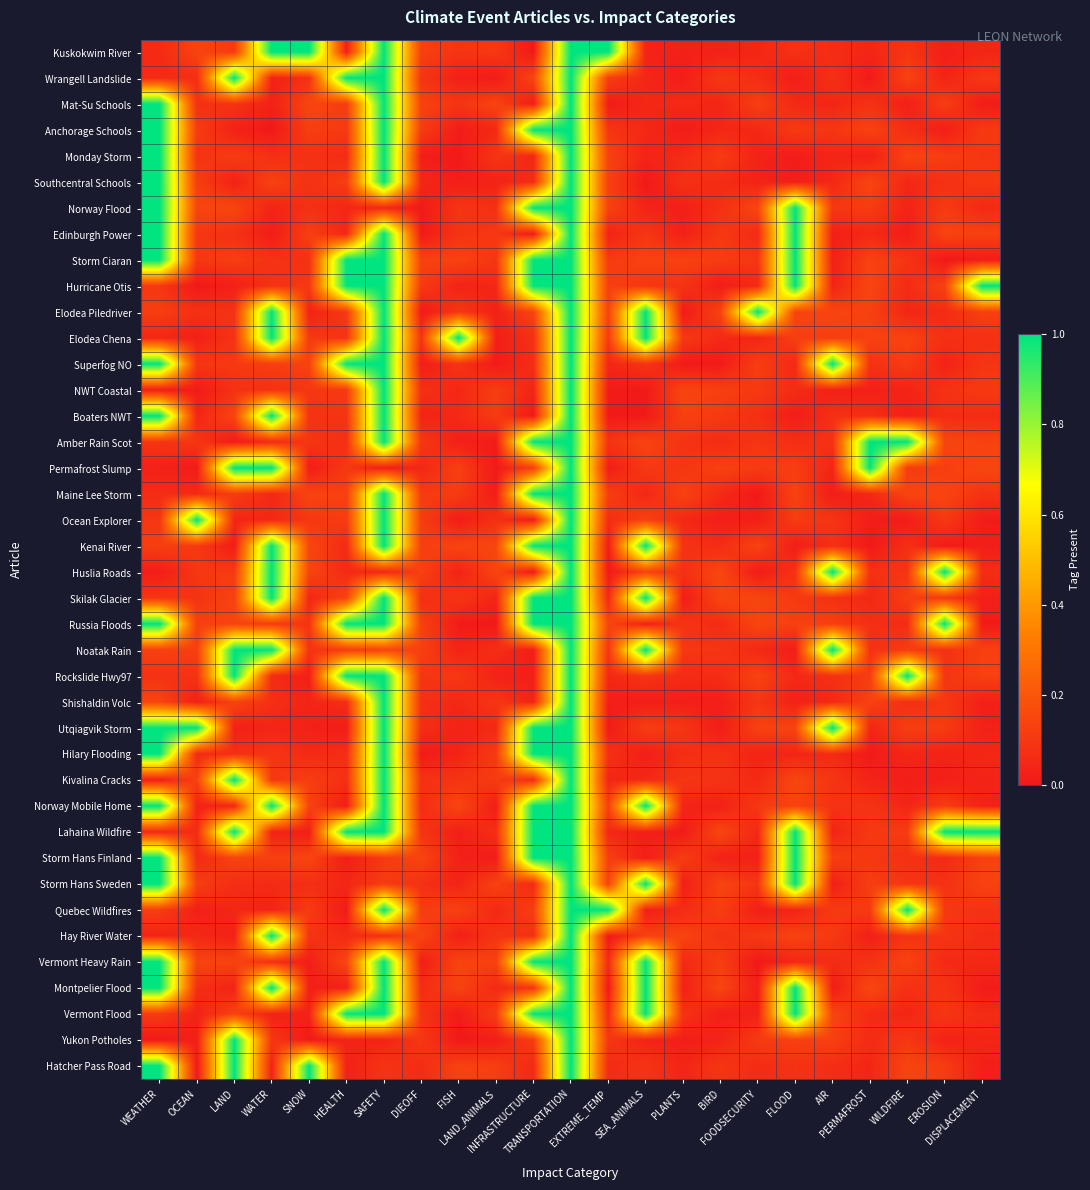

Reading left to right, extract all data points from this chart.

Kuskokwim River: WEATHER=0.1	OCEAN=0.1	LAND=0.1	WATER=1.0	SNOW=1.0	HEALTH=0.0	SAFETY=1.0	DIEOFF=0.1	FISH=0.1	LAND_ANIMALS=0.1	INFRASTRUCTURE=0.0	TRANSPORTATION=1.0	EXTREME_TEMP=1.0	SEA_ANIMALS=0.0	PLANTS=0.0	BIRD=0.0	FOODSECURITY=0.0	FLOOD=0.1	AIR=0.1	PERMAFROST=0.0	WILDFIRE=0.1	EROSION=0.0	DISPLACEMENT=0.0
Wrangell Landslide: WEATHER=0.1	OCEAN=0.1	LAND=1.0	WATER=0.0	SNOW=0.1	HEALTH=1.0	SAFETY=1.0	DIEOFF=0.1	FISH=0.0	LAND_ANIMALS=0.0	INFRASTRUCTURE=0.1	TRANSPORTATION=1.0	EXTREME_TEMP=0.1	SEA_ANIMALS=0.0	PLANTS=0.0	BIRD=0.1	FOODSECURITY=0.1	FLOOD=0.0	AIR=0.1	PERMAFROST=0.0	WILDFIRE=0.1	EROSION=0.0	DISPLACEMENT=0.1
Mat-Su Schools: WEATHER=1.0	OCEAN=0.1	LAND=0.1	WATER=0.0	SNOW=0.1	HEALTH=0.1	SAFETY=1.0	DIEOFF=0.1	FISH=0.1	LAND_ANIMALS=0.1	INFRASTRUCTURE=0.0	TRANSPORTATION=1.0	EXTREME_TEMP=0.0	SEA_ANIMALS=0.0	PLANTS=0.1	BIRD=0.0	FOODSECURITY=0.1	FLOOD=0.1	AIR=0.0	PERMAFROST=0.1	WILDFIRE=0.0	EROSION=0.1	DISPLACEMENT=0.0
Anchorage Schools: WEATHER=1.0	OCEAN=0.1	LAND=0.0	WATER=0.0	SNOW=0.1	HEALTH=0.1	SAFETY=1.0	DIEOFF=0.1	FISH=0.0	LAND_ANIMALS=0.1	INFRASTRUCTURE=1.0	TRANSPORTATION=1.0	EXTREME_TEMP=0.1	SEA_ANIMALS=0.0	PLANTS=0.0	BIRD=0.0	FOODSECURITY=0.0	FLOOD=0.1	AIR=0.1	PERMAFROST=0.1	WILDFIRE=0.1	EROSION=0.0	DISPLACEMENT=0.1
Monday Storm: WEATHER=1.0	OCEAN=0.1	LAND=0.1	WATER=0.1	SNOW=0.1	HEALTH=0.1	SAFETY=1.0	DIEOFF=0.0	FISH=0.0	LAND_ANIMALS=0.1	INFRASTRUCTURE=0.0	TRANSPORTATION=1.0	EXTREME_TEMP=0.1	SEA_ANIMALS=0.0	PLANTS=0.1	BIRD=0.1	FOODSECURITY=0.0	FLOOD=0.0	AIR=0.0	PERMAFROST=0.0	WILDFIRE=0.1	EROSION=0.1	DISPLACEMENT=0.1
Southcentral Schools: WEATHER=1.0	OCEAN=0.1	LAND=0.0	WATER=0.1	SNOW=0.1	HEALTH=0.1	SAFETY=1.0	DIEOFF=0.0	FISH=0.0	LAND_ANIMALS=0.0	INFRASTRUCTURE=0.1	TRANSPORTATION=1.0	EXTREME_TEMP=0.1	SEA_ANIMALS=0.0	PLANTS=0.1	BIRD=0.1	FOODSECURITY=0.0	FLOOD=0.0	AIR=0.1	PERMAFROST=0.1	WILDFIRE=0.0	EROSION=0.1	DISPLACEMENT=0.1
Norway Flood: WEATHER=1.0	OCEAN=0.1	LAND=0.1	WATER=0.0	SNOW=0.1	HEALTH=0.0	SAFETY=0.0	DIEOFF=0.0	FISH=0.1	LAND_ANIMALS=0.1	INFRASTRUCTURE=1.0	TRANSPORTATION=1.0	EXTREME_TEMP=0.1	SEA_ANIMALS=0.0	PLANTS=0.0	BIRD=0.1	FOODSECURITY=0.1	FLOOD=1.0	AIR=0.1	PERMAFROST=0.1	WILDFIRE=0.0	EROSION=0.1	DISPLACEMENT=0.1
Edinburgh Power: WEATHER=1.0	OCEAN=0.1	LAND=0.1	WATER=0.0	SNOW=0.1	HEALTH=0.0	SAFETY=1.0	DIEOFF=0.0	FISH=0.1	LAND_ANIMALS=0.1	INFRASTRUCTURE=0.0	TRANSPORTATION=1.0	EXTREME_TEMP=0.0	SEA_ANIMALS=0.1	PLANTS=0.0	BIRD=0.1	FOODSECURITY=0.1	FLOOD=1.0	AIR=0.0	PERMAFROST=0.1	WILDFIRE=0.0	EROSION=0.1	DISPLACEMENT=0.1
Storm Ciaran: WEATHER=1.0	OCEAN=0.1	LAND=0.1	WATER=0.1	SNOW=0.1	HEALTH=1.0	SAFETY=1.0	DIEOFF=0.1	FISH=0.1	LAND_ANIMALS=0.1	INFRASTRUCTURE=1.0	TRANSPORTATION=1.0	EXTREME_TEMP=0.1	SEA_ANIMALS=0.1	PLANTS=0.1	BIRD=0.1	FOODSECURITY=0.1	FLOOD=1.0	AIR=0.0	PERMAFROST=0.1	WILDFIRE=0.1	EROSION=0.0	DISPLACEMENT=0.0
Hurricane Otis: WEATHER=0.1	OCEAN=0.0	LAND=0.0	WATER=0.1	SNOW=0.1	HEALTH=1.0	SAFETY=1.0	DIEOFF=0.1	FISH=0.0	LAND_ANIMALS=0.0	INFRASTRUCTURE=1.0	TRANSPORTATION=1.0	EXTREME_TEMP=0.1	SEA_ANIMALS=0.1	PLANTS=0.1	BIRD=0.0	FOODSECURITY=0.1	FLOOD=1.0	AIR=0.0	PERMAFROST=0.1	WILDFIRE=0.1	EROSION=0.1	DISPLACEMENT=1.0
Elodea Piledriver: WEATHER=0.1	OCEAN=0.1	LAND=0.1	WATER=1.0	SNOW=0.0	HEALTH=0.1	SAFETY=1.0	DIEOFF=0.0	FISH=0.1	LAND_ANIMALS=0.0	INFRASTRUCTURE=0.1	TRANSPORTATION=1.0	EXTREME_TEMP=0.1	SEA_ANIMALS=1.0	PLANTS=0.0	BIRD=0.1	FOODSECURITY=1.0	FLOOD=0.1	AIR=0.1	PERMAFROST=0.1	WILDFIRE=0.0	EROSION=0.1	DISPLACEMENT=0.1
Elodea Chena: WEATHER=0.0	OCEAN=0.0	LAND=0.1	WATER=1.0	SNOW=0.1	HEALTH=0.1	SAFETY=1.0	DIEOFF=0.1	FISH=1.0	LAND_ANIMALS=0.0	INFRASTRUCTURE=0.1	TRANSPORTATION=1.0	EXTREME_TEMP=0.1	SEA_ANIMALS=1.0	PLANTS=0.1	BIRD=0.1	FOODSECURITY=0.0	FLOOD=0.1	AIR=0.1	PERMAFROST=0.1	WILDFIRE=0.1	EROSION=0.1	DISPLACEMENT=0.1
Superfog NO: WEATHER=1.0	OCEAN=0.1	LAND=0.1	WATER=0.1	SNOW=0.1	HEALTH=1.0	SAFETY=1.0	DIEOFF=0.0	FISH=0.1	LAND_ANIMALS=0.0	INFRASTRUCTURE=0.1	TRANSPORTATION=1.0	EXTREME_TEMP=0.0	SEA_ANIMALS=0.1	PLANTS=0.0	BIRD=0.0	FOODSECURITY=0.1	FLOOD=0.1	AIR=1.0	PERMAFROST=0.1	WILDFIRE=0.1	EROSION=0.0	DISPLACEMENT=0.1
NWT Coastal: WEATHER=0.0	OCEAN=0.0	LAND=0.1	WATER=0.1	SNOW=0.1	HEALTH=0.1	SAFETY=1.0	DIEOFF=0.1	FISH=0.0	LAND_ANIMALS=0.1	INFRASTRUCTURE=0.0	TRANSPORTATION=1.0	EXTREME_TEMP=0.0	SEA_ANIMALS=0.0	PLANTS=0.1	BIRD=0.1	FOODSECURITY=0.1	FLOOD=0.1	AIR=0.0	PERMAFROST=0.0	WILDFIRE=0.0	EROSION=0.1	DISPLACEMENT=0.1
Boaters NWT: WEATHER=1.0	OCEAN=0.0	LAND=0.1	WATER=1.0	SNOW=0.1	HEALTH=0.1	SAFETY=1.0	DIEOFF=0.0	FISH=0.1	LAND_ANIMALS=0.1	INFRASTRUCTURE=0.0	TRANSPORTATION=1.0	EXTREME_TEMP=0.0	SEA_ANIMALS=0.0	PLANTS=0.1	BIRD=0.1	FOODSECURITY=0.1	FLOOD=0.0	AIR=0.1	PERMAFROST=0.1	WILDFIRE=0.0	EROSION=0.1	DISPLACEMENT=0.1
Amber Rain Scot: WEATHER=0.1	OCEAN=0.1	LAND=0.0	WATER=0.1	SNOW=0.1	HEALTH=0.1	SAFETY=1.0	DIEOFF=0.1	FISH=0.0	LAND_ANIMALS=0.0	INFRASTRUCTURE=1.0	TRANSPORTATION=1.0	EXTREME_TEMP=0.1	SEA_ANIMALS=0.1	PLANTS=0.1	BIRD=0.1	FOODSECURITY=0.1	FLOOD=0.1	AIR=0.1	PERMAFROST=1.0	WILDFIRE=1.0	EROSION=0.1	DISPLACEMENT=0.1
Permafrost Slump: WEATHER=0.0	OCEAN=0.0	LAND=1.0	WATER=1.0	SNOW=0.0	HEALTH=0.1	SAFETY=0.0	DIEOFF=0.0	FISH=0.1	LAND_ANIMALS=0.0	INFRASTRUCTURE=0.1	TRANSPORTATION=1.0	EXTREME_TEMP=0.0	SEA_ANIMALS=0.1	PLANTS=0.1	BIRD=0.1	FOODSECURITY=0.1	FLOOD=0.1	AIR=0.0	PERMAFROST=1.0	WILDFIRE=0.1	EROSION=0.1	DISPLACEMENT=0.1
Maine Lee Storm: WEATHER=0.1	OCEAN=0.1	LAND=0.1	WATER=0.1	SNOW=0.1	HEALTH=0.1	SAFETY=1.0	DIEOFF=0.1	FISH=0.1	LAND_ANIMALS=0.0	INFRASTRUCTURE=1.0	TRANSPORTATION=1.0	EXTREME_TEMP=0.1	SEA_ANIMALS=0.0	PLANTS=0.1	BIRD=0.1	FOODSECURITY=0.0	FLOOD=0.1	AIR=0.0	PERMAFROST=0.0	WILDFIRE=0.1	EROSION=0.1	DISPLACEMENT=0.1
Ocean Explorer: WEATHER=0.1	OCEAN=1.0	LAND=0.0	WATER=0.0	SNOW=0.1	HEALTH=0.1	SAFETY=1.0	DIEOFF=0.1	FISH=0.0	LAND_ANIMALS=0.1	INFRASTRUCTURE=0.0	TRANSPORTATION=1.0	EXTREME_TEMP=0.1	SEA_ANIMALS=0.1	PLANTS=0.1	BIRD=0.0	FOODSECURITY=0.0	FLOOD=0.1	AIR=0.1	PERMAFROST=0.0	WILDFIRE=0.0	EROSION=0.1	DISPLACEMENT=0.0
Kenai River: WEATHER=0.1	OCEAN=0.1	LAND=0.0	WATER=1.0	SNOW=0.1	HEALTH=0.1	SAFETY=1.0	DIEOFF=0.1	FISH=0.1	LAND_ANIMALS=0.1	INFRASTRUCTURE=1.0	TRANSPORTATION=1.0	EXTREME_TEMP=0.0	SEA_ANIMALS=1.0	PLANTS=0.1	BIRD=0.1	FOODSECURITY=0.1	FLOOD=0.0	AIR=0.1	PERMAFROST=0.0	WILDFIRE=0.1	EROSION=0.0	DISPLACEMENT=0.0
Huslia Roads: WEATHER=0.0	OCEAN=0.1	LAND=0.1	WATER=1.0	SNOW=0.1	HEALTH=0.1	SAFETY=0.0	DIEOFF=0.1	FISH=0.0	LAND_ANIMALS=0.1	INFRASTRUCTURE=0.0	TRANSPORTATION=1.0	EXTREME_TEMP=0.0	SEA_ANIMALS=0.1	PLANTS=0.1	BIRD=0.1	FOODSECURITY=0.0	FLOOD=0.1	AIR=1.0	PERMAFROST=0.1	WILDFIRE=0.1	EROSION=1.0	DISPLACEMENT=0.1
Skilak Glacier: WEATHER=0.1	OCEAN=0.1	LAND=0.1	WATER=1.0	SNOW=0.0	HEALTH=0.1	SAFETY=1.0	DIEOFF=0.1	FISH=0.1	LAND_ANIMALS=0.0	INFRASTRUCTURE=1.0	TRANSPORTATION=1.0	EXTREME_TEMP=0.1	SEA_ANIMALS=1.0	PLANTS=0.0	BIRD=0.1	FOODSECURITY=0.1	FLOOD=0.1	AIR=0.1	PERMAFROST=0.0	WILDFIRE=0.1	EROSION=0.1	DISPLACEMENT=0.0
Russia Floods: WEATHER=1.0	OCEAN=0.1	LAND=0.1	WATER=0.1	SNOW=0.1	HEALTH=1.0	SAFETY=1.0	DIEOFF=0.1	FISH=0.0	LAND_ANIMALS=0.0	INFRASTRUCTURE=1.0	TRANSPORTATION=1.0	EXTREME_TEMP=0.1	SEA_ANIMALS=0.0	PLANTS=0.1	BIRD=0.1	FOODSECURITY=0.1	FLOOD=0.1	AIR=0.1	PERMAFROST=0.1	WILDFIRE=0.1	EROSION=1.0	DISPLACEMENT=0.0
Noatak Rain: WEATHER=0.1	OCEAN=0.1	LAND=1.0	WATER=1.0	SNOW=0.1	HEALTH=0.1	SAFETY=0.1	DIEOFF=0.1	FISH=0.0	LAND_ANIMALS=0.1	INFRASTRUCTURE=0.0	TRANSPORTATION=1.0	EXTREME_TEMP=0.1	SEA_ANIMALS=1.0	PLANTS=0.1	BIRD=0.1	FOODSECURITY=0.1	FLOOD=0.0	AIR=1.0	PERMAFROST=0.1	WILDFIRE=0.1	EROSION=0.1	DISPLACEMENT=0.1
Rockslide Hwy97: WEATHER=0.1	OCEAN=0.1	LAND=1.0	WATER=0.1	SNOW=0.0	HEALTH=1.0	SAFETY=1.0	DIEOFF=0.1	FISH=0.1	LAND_ANIMALS=0.0	INFRASTRUCTURE=0.0	TRANSPORTATION=1.0	EXTREME_TEMP=0.1	SEA_ANIMALS=0.1	PLANTS=0.1	BIRD=0.1	FOODSECURITY=0.1	FLOOD=0.1	AIR=0.1	PERMAFROST=0.1	WILDFIRE=1.0	EROSION=0.1	DISPLACEMENT=0.1
Shishaldin Volc: WEATHER=0.1	OCEAN=0.0	LAND=0.1	WATER=0.1	SNOW=0.0	HEALTH=0.1	SAFETY=1.0	DIEOFF=0.1	FISH=0.0	LAND_ANIMALS=0.1	INFRASTRUCTURE=0.0	TRANSPORTATION=1.0	EXTREME_TEMP=0.0	SEA_ANIMALS=0.0	PLANTS=0.0	BIRD=0.0	FOODSECURITY=0.1	FLOOD=0.0	AIR=0.1	PERMAFROST=0.1	WILDFIRE=0.1	EROSION=0.1	DISPLACEMENT=0.0
Utqiagvik Storm: WEATHER=1.0	OCEAN=1.0	LAND=0.0	WATER=0.0	SNOW=0.0	HEALTH=0.0	SAFETY=1.0	DIEOFF=0.1	FISH=0.0	LAND_ANIMALS=0.1	INFRASTRUCTURE=1.0	TRANSPORTATION=1.0	EXTREME_TEMP=0.0	SEA_ANIMALS=0.1	PLANTS=0.1	BIRD=0.0	FOODSECURITY=0.1	FLOOD=0.1	AIR=1.0	PERMAFROST=0.0	WILDFIRE=0.1	EROSION=0.1	DISPLACEMENT=0.0
Hilary Flooding: WEATHER=1.0	OCEAN=0.1	LAND=0.1	WATER=0.1	SNOW=0.1	HEALTH=0.1	SAFETY=1.0	DIEOFF=0.0	FISH=0.0	LAND_ANIMALS=0.1	INFRASTRUCTURE=1.0	TRANSPORTATION=1.0	EXTREME_TEMP=0.1	SEA_ANIMALS=0.0	PLANTS=0.1	BIRD=0.1	FOODSECURITY=0.0	FLOOD=0.0	AIR=0.1	PERMAFROST=0.0	WILDFIRE=0.0	EROSION=0.0	DISPLACEMENT=0.0
Kivalina Cracks: WEATHER=0.0	OCEAN=0.1	LAND=1.0	WATER=0.1	SNOW=0.1	HEALTH=0.1	SAFETY=1.0	DIEOFF=0.1	FISH=0.1	LAND_ANIMALS=0.1	INFRASTRUCTURE=0.1	TRANSPORTATION=1.0	EXTREME_TEMP=0.0	SEA_ANIMALS=0.1	PLANTS=0.1	BIRD=0.1	FOODSECURITY=0.1	FLOOD=0.1	AIR=0.1	PERMAFROST=0.0	WILDFIRE=0.0	EROSION=0.0	DISPLACEMENT=0.0
Norway Mobile Home: WEATHER=1.0	OCEAN=0.0	LAND=0.0	WATER=1.0	SNOW=0.1	HEALTH=0.0	SAFETY=1.0	DIEOFF=0.1	FISH=0.1	LAND_ANIMALS=0.0	INFRASTRUCTURE=1.0	TRANSPORTATION=1.0	EXTREME_TEMP=0.1	SEA_ANIMALS=1.0	PLANTS=0.0	BIRD=0.0	FOODSECURITY=0.1	FLOOD=0.1	AIR=0.1	PERMAFROST=0.1	WILDFIRE=0.0	EROSION=0.1	DISPLACEMENT=0.0
Lahaina Wildfire: WEATHER=0.0	OCEAN=0.1	LAND=1.0	WATER=0.0	SNOW=0.0	HEALTH=1.0	SAFETY=1.0	DIEOFF=0.1	FISH=0.0	LAND_ANIMALS=0.1	INFRASTRUCTURE=1.0	TRANSPORTATION=1.0	EXTREME_TEMP=0.1	SEA_ANIMALS=0.0	PLANTS=0.0	BIRD=0.1	FOODSECURITY=0.0	FLOOD=1.0	AIR=0.0	PERMAFROST=0.1	WILDFIRE=0.1	EROSION=1.0	DISPLACEMENT=1.0
Storm Hans Finland: WEATHER=1.0	OCEAN=0.1	LAND=0.1	WATER=0.1	SNOW=0.1	HEALTH=0.0	SAFETY=0.1	DIEOFF=0.1	FISH=0.0	LAND_ANIMALS=0.0	INFRASTRUCTURE=1.0	TRANSPORTATION=1.0	EXTREME_TEMP=0.1	SEA_ANIMALS=0.0	PLANTS=0.1	BIRD=0.0	FOODSECURITY=0.0	FLOOD=1.0	AIR=0.1	PERMAFROST=0.1	WILDFIRE=0.1	EROSION=0.1	DISPLACEMENT=0.1
Storm Hans Sweden: WEATHER=1.0	OCEAN=0.1	LAND=0.1	WATER=0.1	SNOW=0.1	HEALTH=0.0	SAFETY=0.1	DIEOFF=0.1	FISH=0.0	LAND_ANIMALS=0.1	INFRASTRUCTURE=0.1	TRANSPORTATION=1.0	EXTREME_TEMP=0.1	SEA_ANIMALS=1.0	PLANTS=0.0	BIRD=0.1	FOODSECURITY=0.1	FLOOD=1.0	AIR=0.0	PERMAFROST=0.1	WILDFIRE=0.1	EROSION=0.1	DISPLACEMENT=0.1
Quebec Wildfires: WEATHER=0.1	OCEAN=0.0	LAND=0.0	WATER=0.0	SNOW=0.1	HEALTH=0.0	SAFETY=1.0	DIEOFF=0.1	FISH=0.1	LAND_ANIMALS=0.1	INFRASTRUCTURE=0.1	TRANSPORTATION=1.0	EXTREME_TEMP=1.0	SEA_ANIMALS=0.0	PLANTS=0.1	BIRD=0.1	FOODSECURITY=0.0	FLOOD=0.0	AIR=0.1	PERMAFROST=0.1	WILDFIRE=1.0	EROSION=0.1	DISPLACEMENT=0.1
Hay River Water: WEATHER=0.0	OCEAN=0.1	LAND=0.0	WATER=1.0	SNOW=0.1	HEALTH=0.1	SAFETY=0.1	DIEOFF=0.1	FISH=0.0	LAND_ANIMALS=0.1	INFRASTRUCTURE=0.1	TRANSPORTATION=1.0	EXTREME_TEMP=0.0	SEA_ANIMALS=0.1	PLANTS=0.1	BIRD=0.1	FOODSECURITY=0.1	FLOOD=0.1	AIR=0.1	PERMAFROST=0.0	WILDFIRE=0.1	EROSION=0.1	DISPLACEMENT=0.1
Vermont Heavy Rain: WEATHER=1.0	OCEAN=0.1	LAND=0.1	WATER=0.1	SNOW=0.0	HEALTH=0.1	SAFETY=1.0	DIEOFF=0.0	FISH=0.1	LAND_ANIMALS=0.1	INFRASTRUCTURE=1.0	TRANSPORTATION=1.0	EXTREME_TEMP=0.1	SEA_ANIMALS=1.0	PLANTS=0.1	BIRD=0.1	FOODSECURITY=0.0	FLOOD=0.1	AIR=0.1	PERMAFROST=0.1	WILDFIRE=0.1	EROSION=0.1	DISPLACEMENT=0.1
Montpelier Flood: WEATHER=1.0	OCEAN=0.1	LAND=0.0	WATER=1.0	SNOW=0.0	HEALTH=0.0	SAFETY=1.0	DIEOFF=0.1	FISH=0.1	LAND_ANIMALS=0.1	INFRASTRUCTURE=0.1	TRANSPORTATION=1.0	EXTREME_TEMP=0.0	SEA_ANIMALS=1.0	PLANTS=0.0	BIRD=0.1	FOODSECURITY=0.0	FLOOD=1.0	AIR=0.0	PERMAFROST=0.1	WILDFIRE=0.1	EROSION=0.1	DISPLACEMENT=0.0
Vermont Flood: WEATHER=0.1	OCEAN=0.0	LAND=0.1	WATER=0.0	SNOW=0.0	HEALTH=1.0	SAFETY=1.0	DIEOFF=0.1	FISH=0.0	LAND_ANIMALS=0.1	INFRASTRUCTURE=1.0	TRANSPORTATION=1.0	EXTREME_TEMP=0.1	SEA_ANIMALS=1.0	PLANTS=0.1	BIRD=0.0	FOODSECURITY=0.0	FLOOD=1.0	AIR=0.1	PERMAFROST=0.1	WILDFIRE=0.0	EROSION=0.1	DISPLACEMENT=0.1
Yukon Potholes: WEATHER=0.0	OCEAN=0.0	LAND=1.0	WATER=0.1	SNOW=0.0	HEALTH=0.0	SAFETY=0.0	DIEOFF=0.1	FISH=0.0	LAND_ANIMALS=0.0	INFRASTRUCTURE=0.1	TRANSPORTATION=1.0	EXTREME_TEMP=0.1	SEA_ANIMALS=0.0	PLANTS=0.0	BIRD=0.0	FOODSECURITY=0.1	FLOOD=0.1	AIR=0.1	PERMAFROST=0.1	WILDFIRE=0.1	EROSION=0.0	DISPLACEMENT=0.0
Hatcher Pass Road: WEATHER=1.0	OCEAN=0.0	LAND=1.0	WATER=0.0	SNOW=1.0	HEALTH=0.0	SAFETY=0.1	DIEOFF=0.1	FISH=0.1	LAND_ANIMALS=0.1	INFRASTRUCTURE=0.1	TRANSPORTATION=1.0	EXTREME_TEMP=0.1	SEA_ANIMALS=0.1	PLANTS=0.0	BIRD=0.1	FOODSECURITY=0.1	FLOOD=0.1	AIR=0.1	PERMAFROST=0.0	WILDFIRE=0.1	EROSION=0.1	DISPLACEMENT=0.0